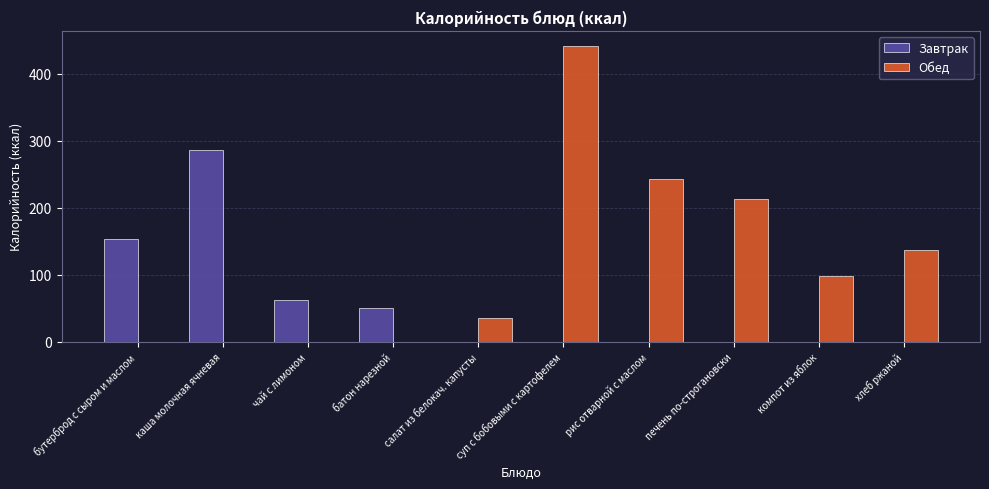

What is the maximum value shown in the chart?

442